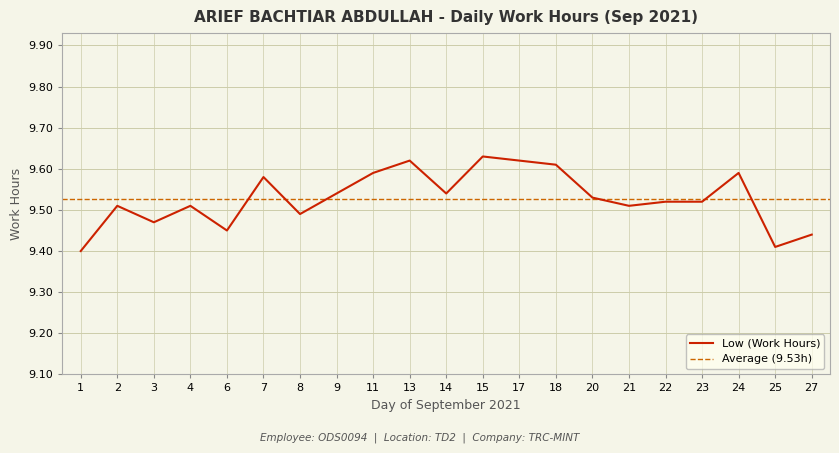

Which label corresponds to the largest value in the chart?

15